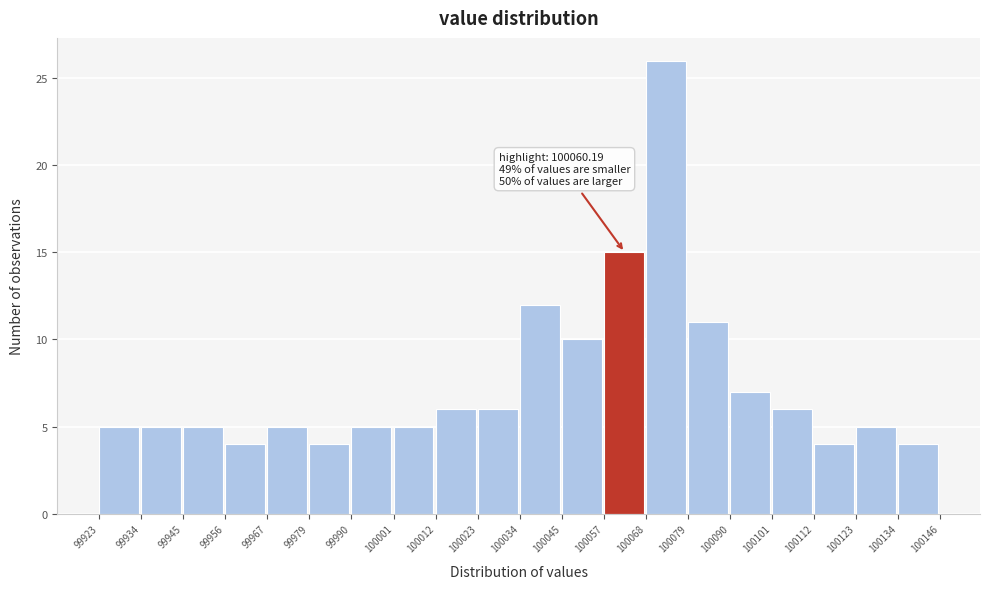

Which range on the x-axis has the tallest bar?

100068 to 100079